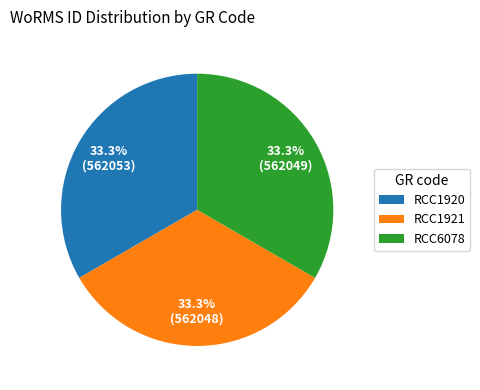

Is RCC1921 the majority of the pie?

No